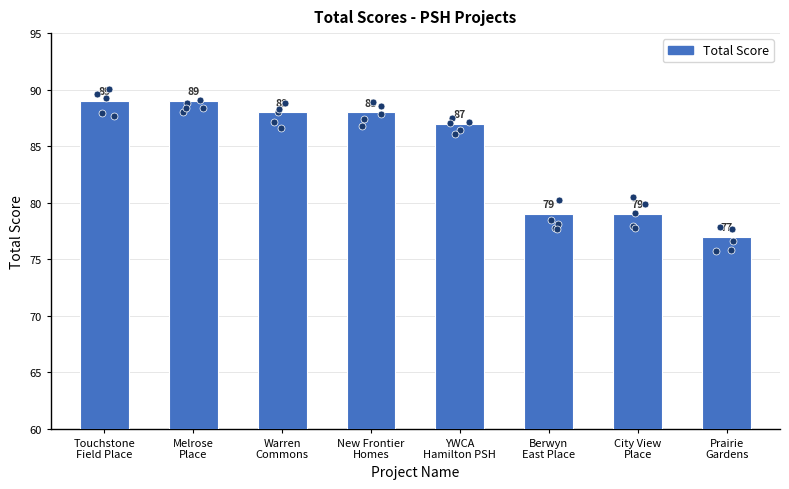

Between New Frontier
Homes and YWCA
Hamilton PSH, which is larger?

New Frontier
Homes